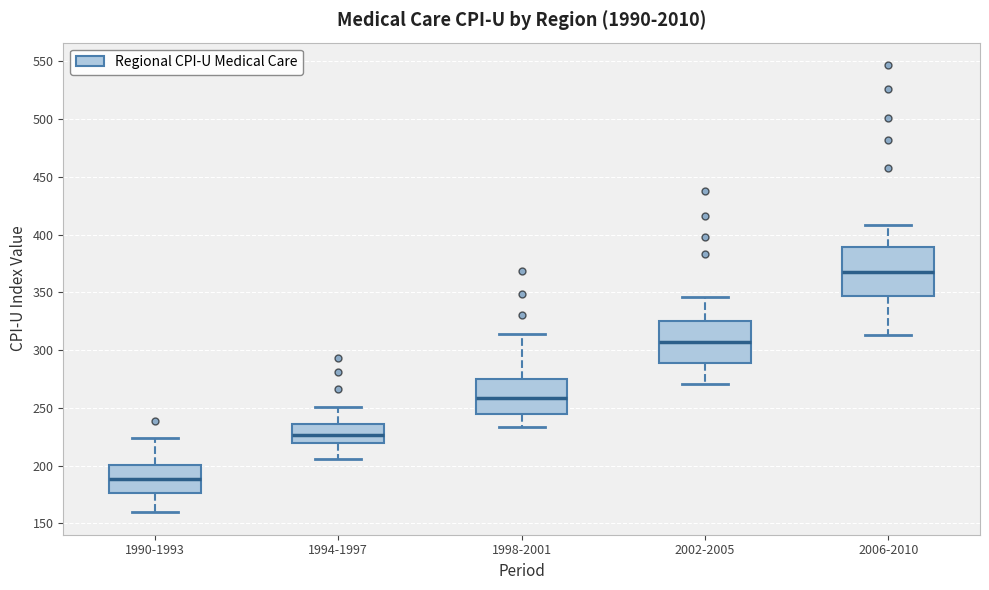

Which box is the tallest, from its lower edge to its upper edge?

2006-2010